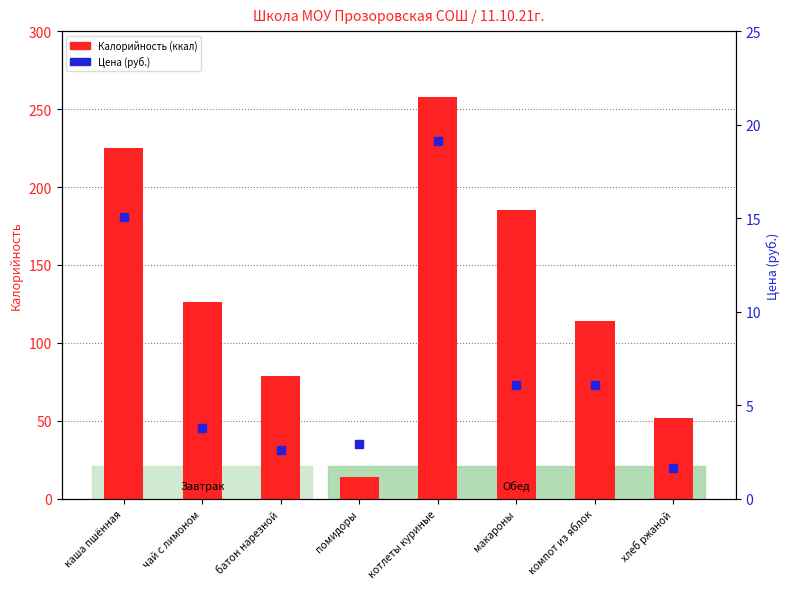

Where is Калорийность (ккал) nearest to the value 136?

чай с лимоном